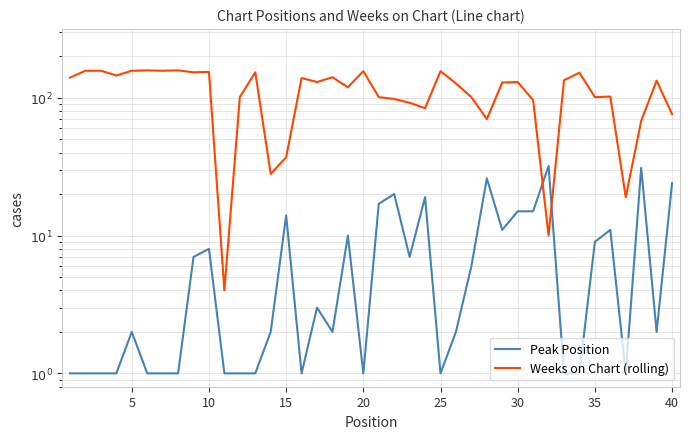

What is the value of the Weeks on Chart (rolling) point at the 20th from the left?

156